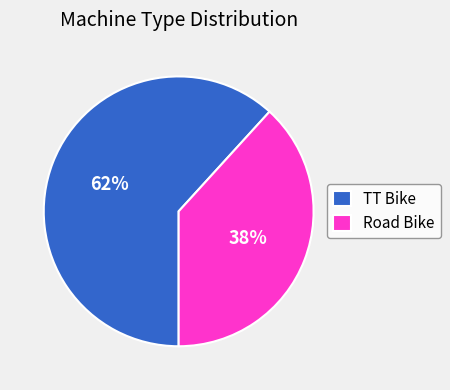

Between Road Bike and TT Bike, which is larger?

TT Bike